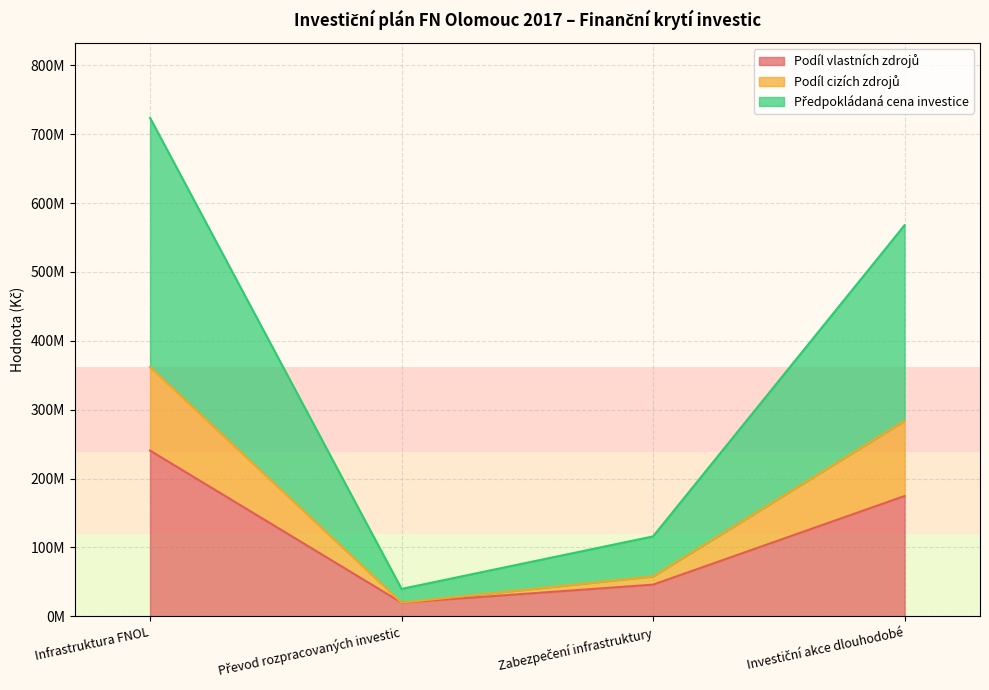

Reading left to right, transcribe all the data shown in this chart.

Podíl vlastních zdrojů: Infrastruktura FNOL=240686065	Převod rozpracovaných investic=19929735	Zabezpečení infrastruktury=46046330	Investiční akce dlouhodobé=174710000
Podíl cizích zdrojů: Infrastruktura FNOL=361890925	Převod rozpracovaných investic=19929735	Zabezpečení infrastruktury=58051190	Investiční akce dlouhodobé=283910000
Předpokládaná cena investice: Infrastruktura FNOL=723781850	Převod rozpracovaných investic=39859470	Zabezpečení infrastruktury=116102380	Investiční akce dlouhodobé=567820000